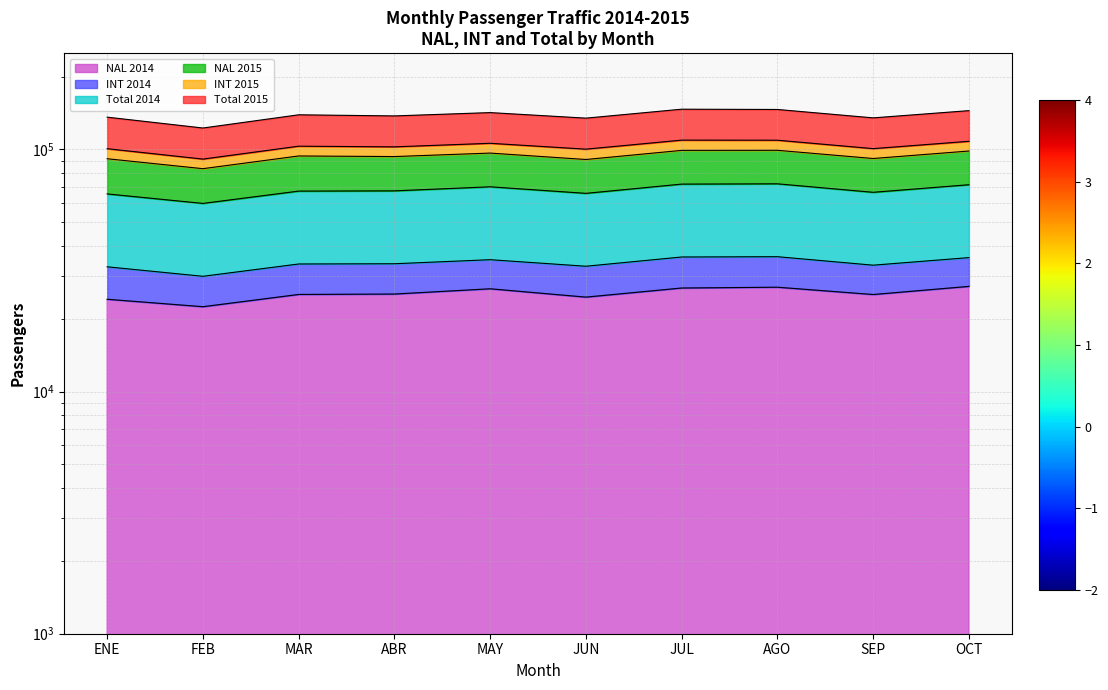

What is the sum of all Total 2015 values?

1384768